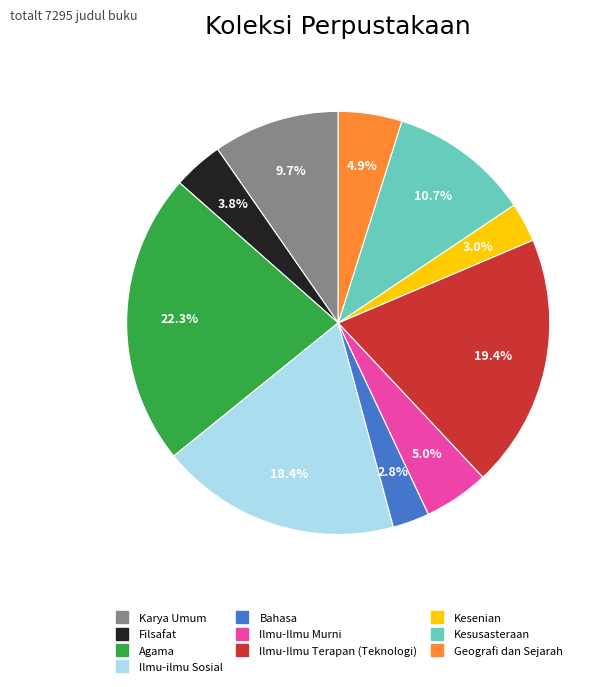

Does any single category account for the majority?

No